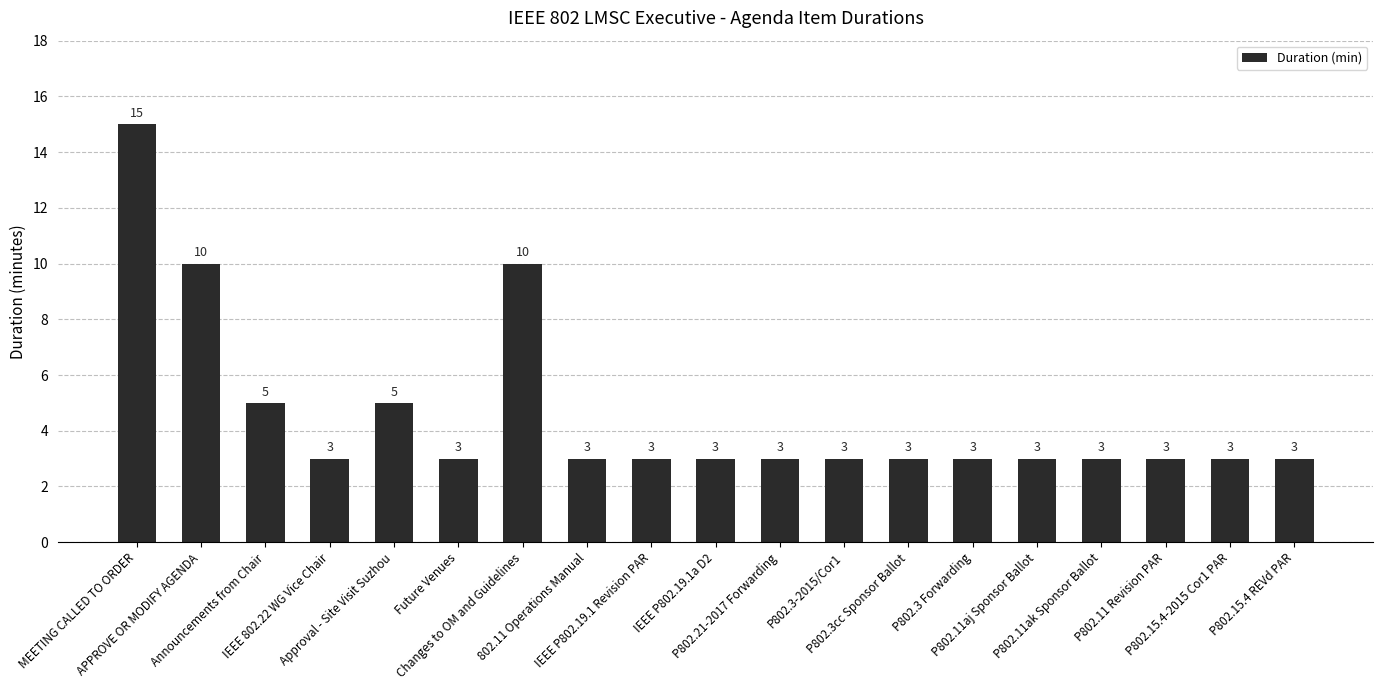

Which label corresponds to the largest value in the chart?

MEETING CALLED TO ORDER